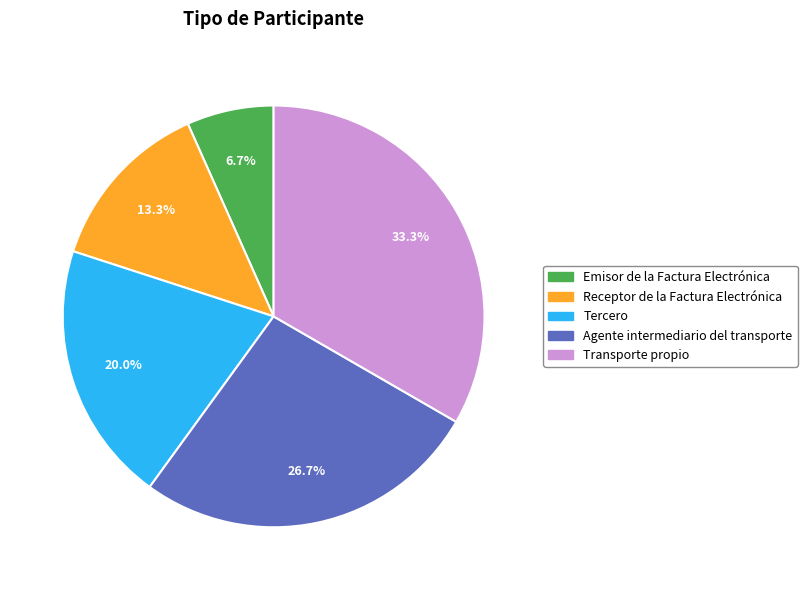

To the nearest percent, what percentage of the pie is Agente intermediario del transporte?

27%